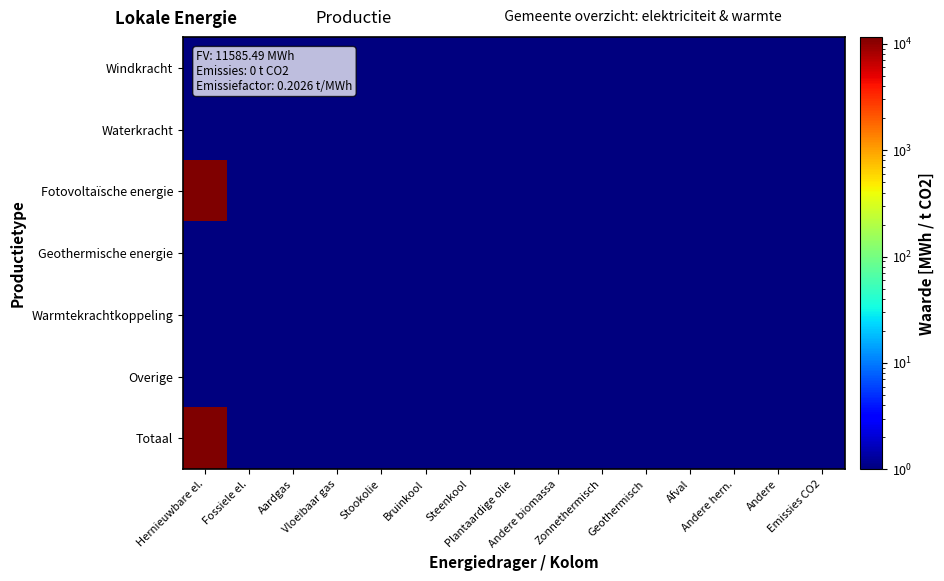

What is the greatest value displayed?

11586.5